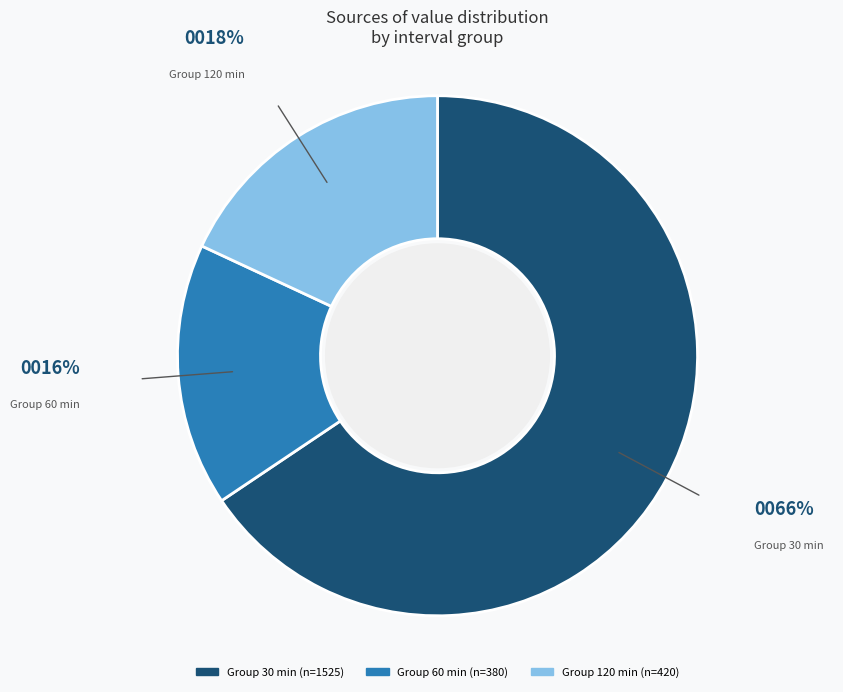

Is there a majority slice in this chart?

Yes